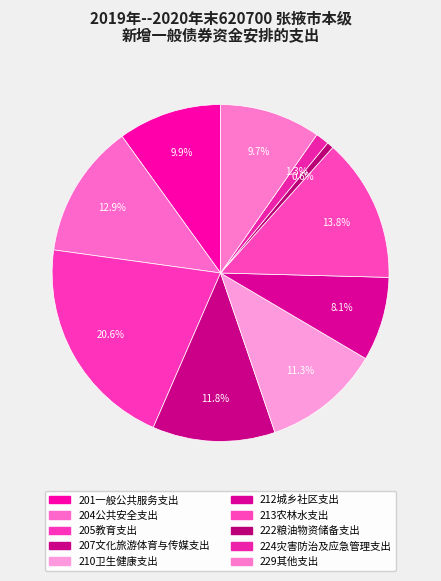

Is there a majority slice in this chart?

No